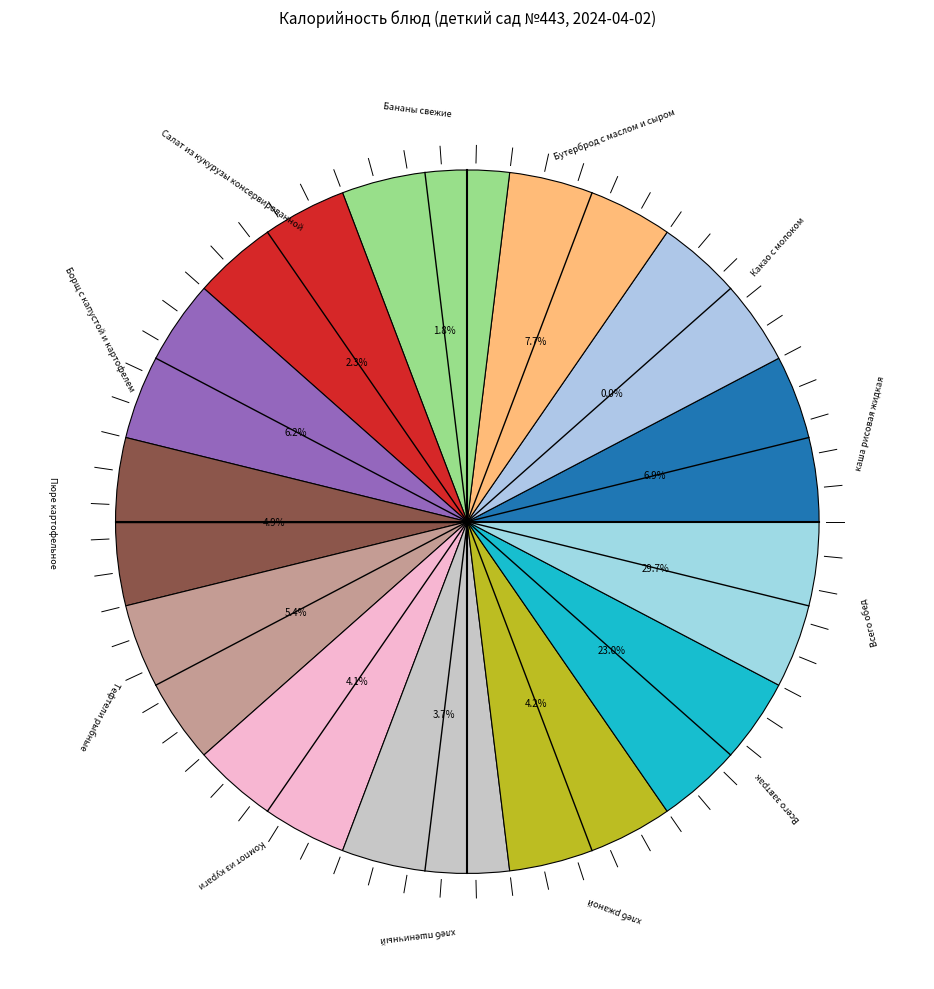

How many segments does this pie chart have?

13